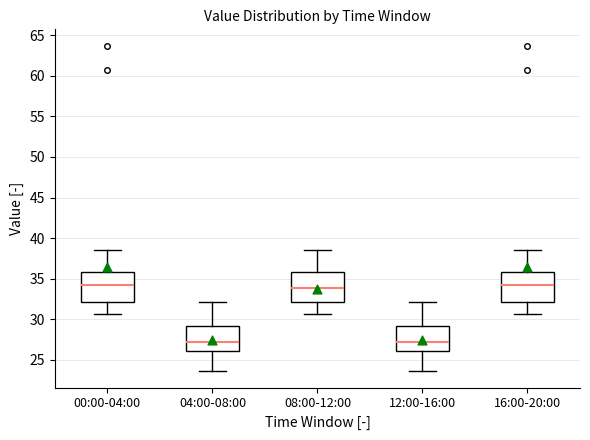

Reading left to right, transcribe this box plot: for each box, give where its median line is, the range the box spans, and where its two whiskers end, as read against the y-axis. The values are not printed on the chart, so give them approximately, as read against the axis.

00:00-04:00: median 34.5, box 32.0 to 36.0, whiskers 30.5 to 38.5
04:00-08:00: median 27.0, box 26.0 to 29.0, whiskers 23.5 to 32.0
08:00-12:00: median 34.0, box 32.0 to 36.0, whiskers 30.5 to 38.5
12:00-16:00: median 27.0, box 26.0 to 29.0, whiskers 23.5 to 32.0
16:00-20:00: median 34.5, box 32.0 to 36.0, whiskers 30.5 to 38.5